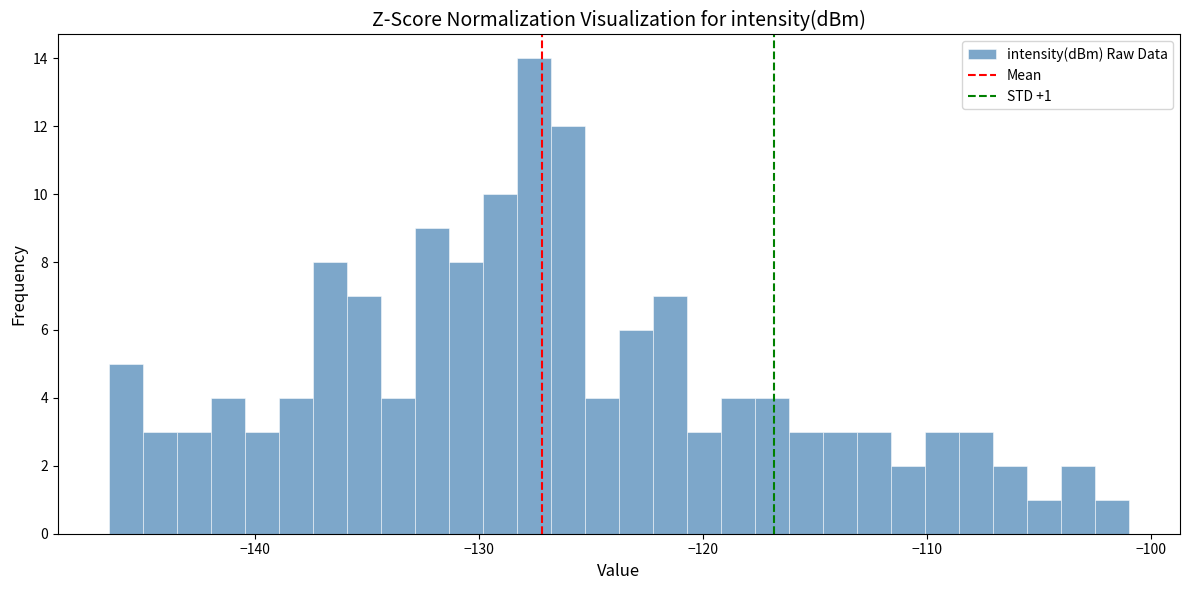

Around what value on the x-axis is the tallest bar? Give the approximate position of its centre, as read against the axis.

-128